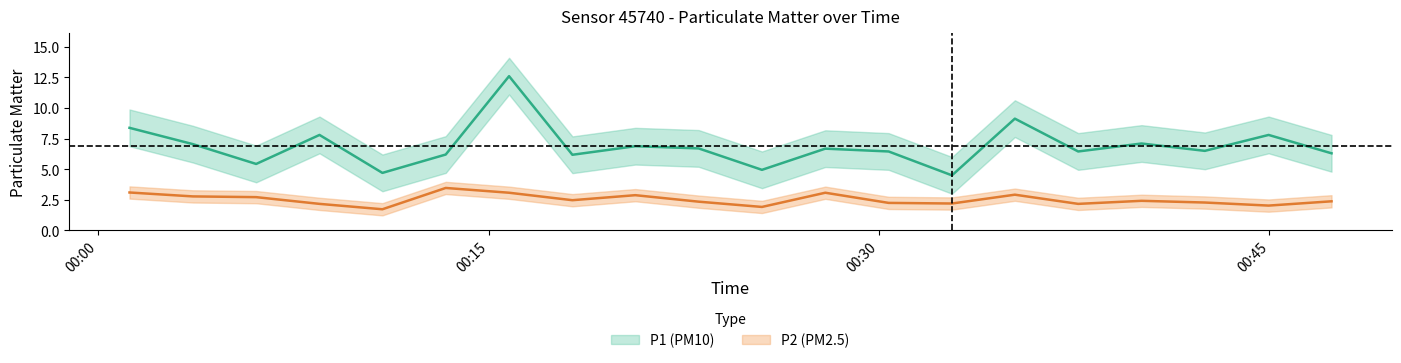

List the series in order of their overall mean, highest first.

P1, P2